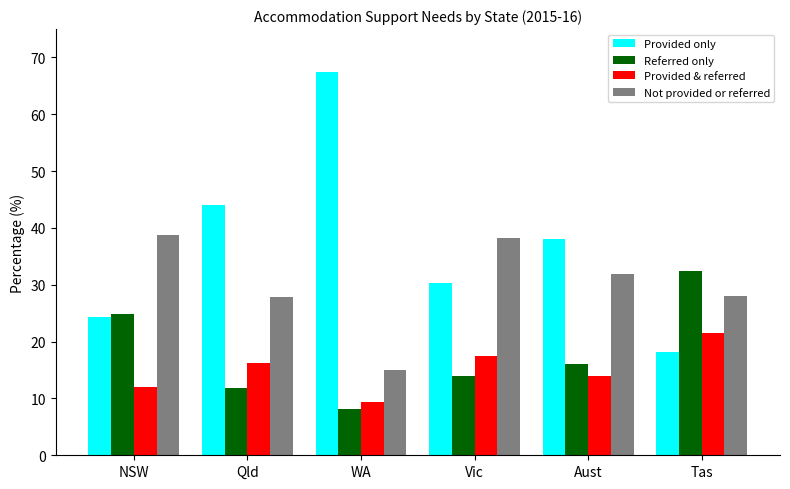

What is the difference between the maximum and minimum values in the Provided only series?

49.4